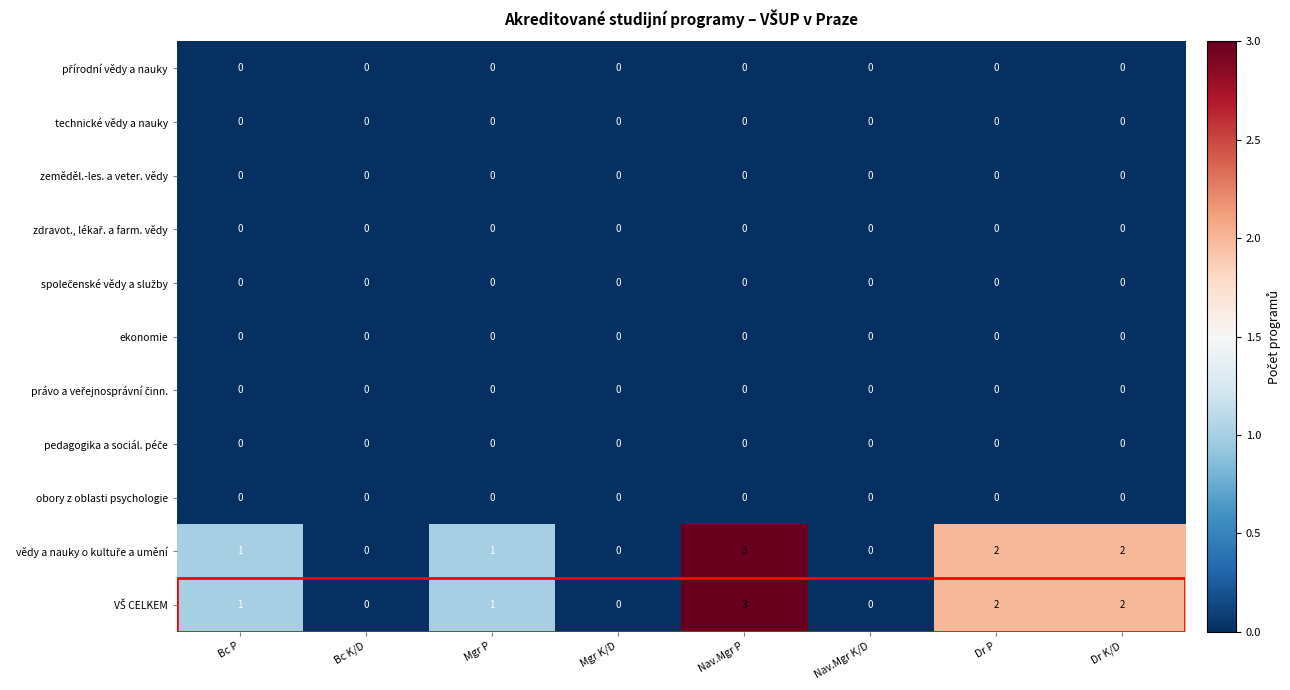

At which category is the sum across all series the highest?

Nav.Mgr P